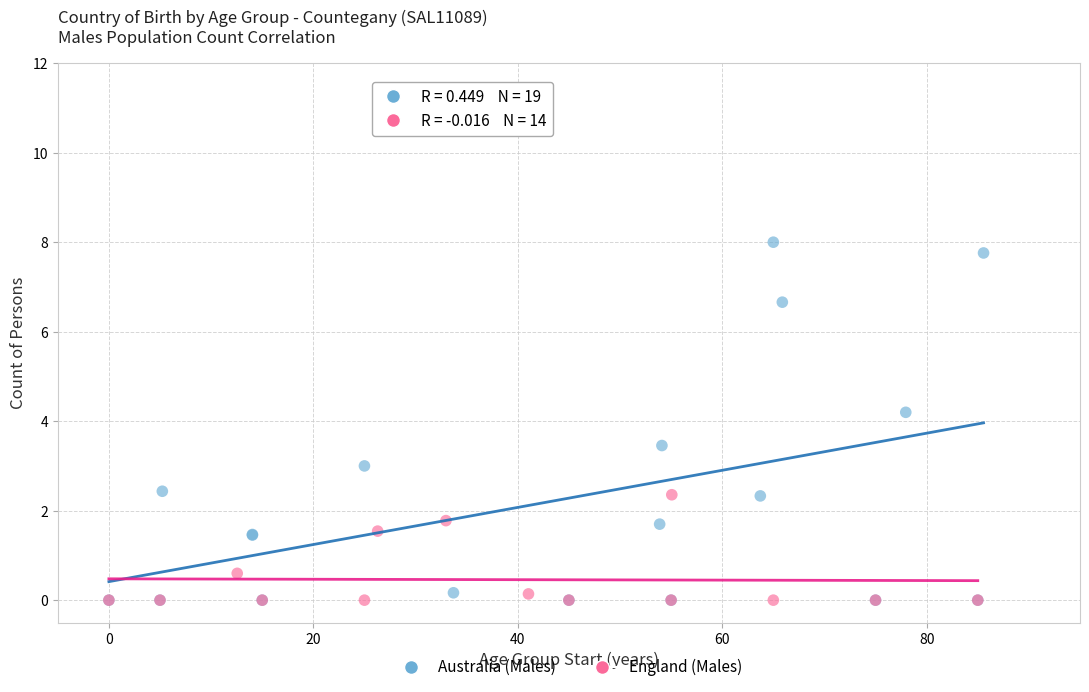

Which series reaches the maximum Y coordinate?

Australia (Males)